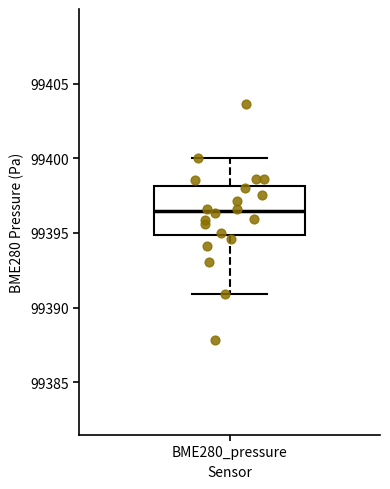

Where does the upper whisker of the box for BME280_pressure end on the y-axis? The values are not printed on the chart, so give them approximately, as read against the axis.

99400.0